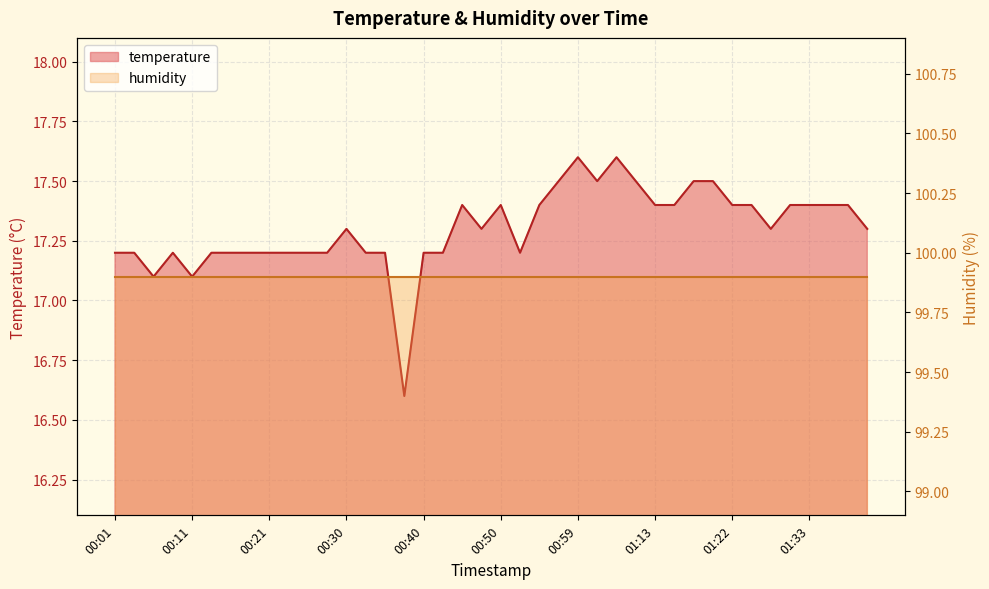

The value at 00:03 is 17.2. True or false?

True